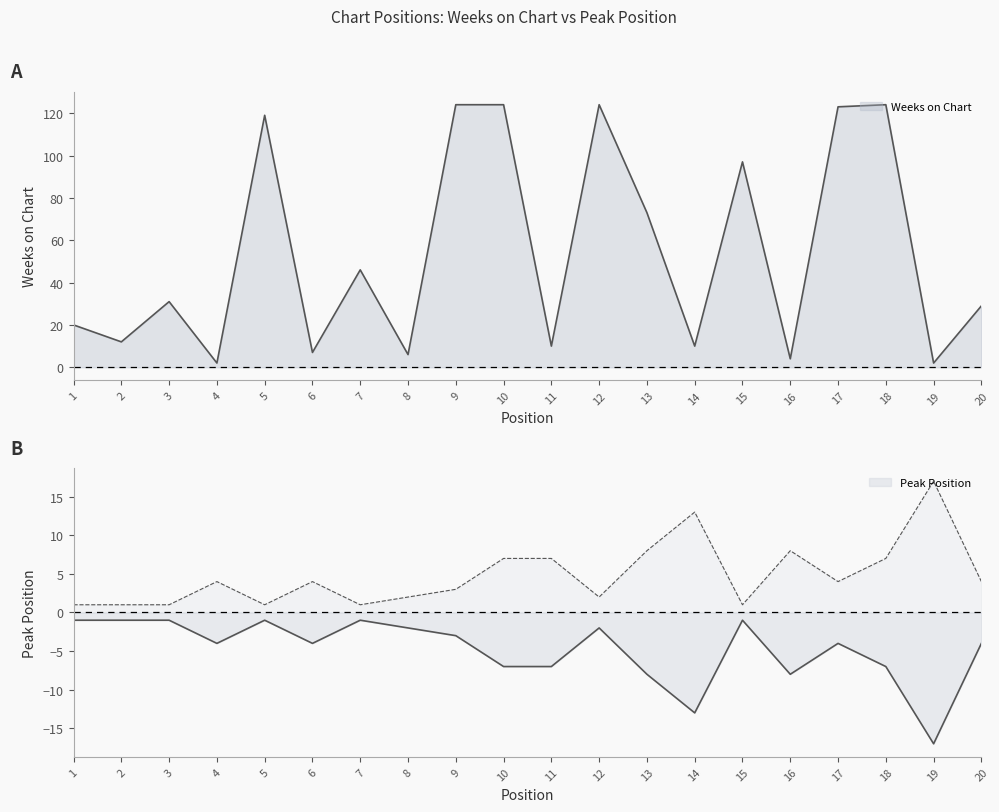

What are all the series names shown in the legend?

Weeks on Chart, Peak Position